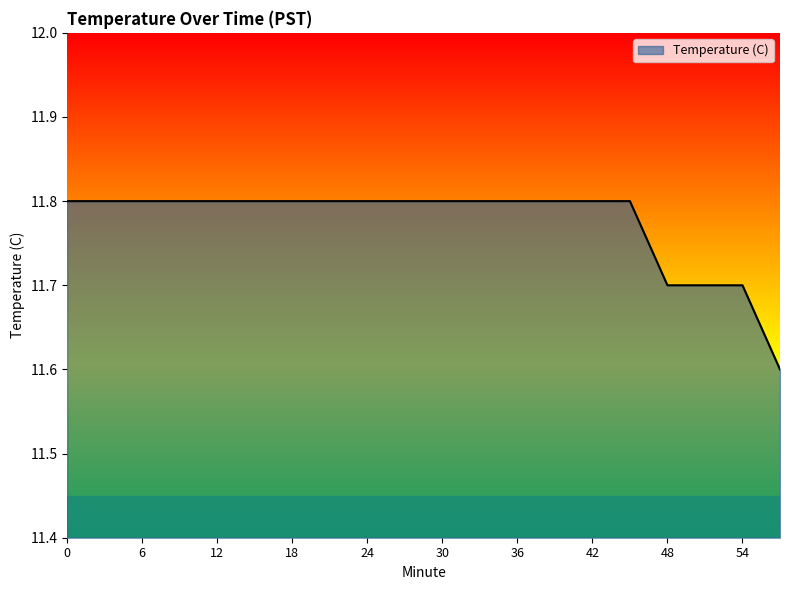

What is the smallest value displayed?

11.6